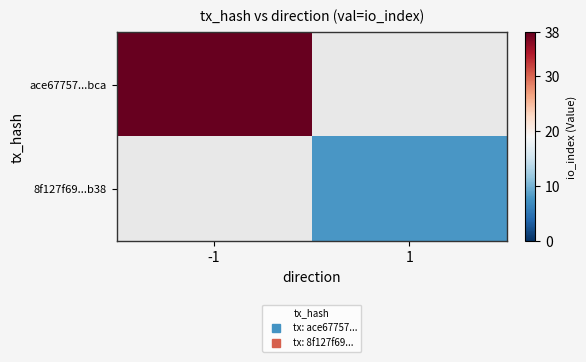

At which category does the chart reach its peak across all series?

-1